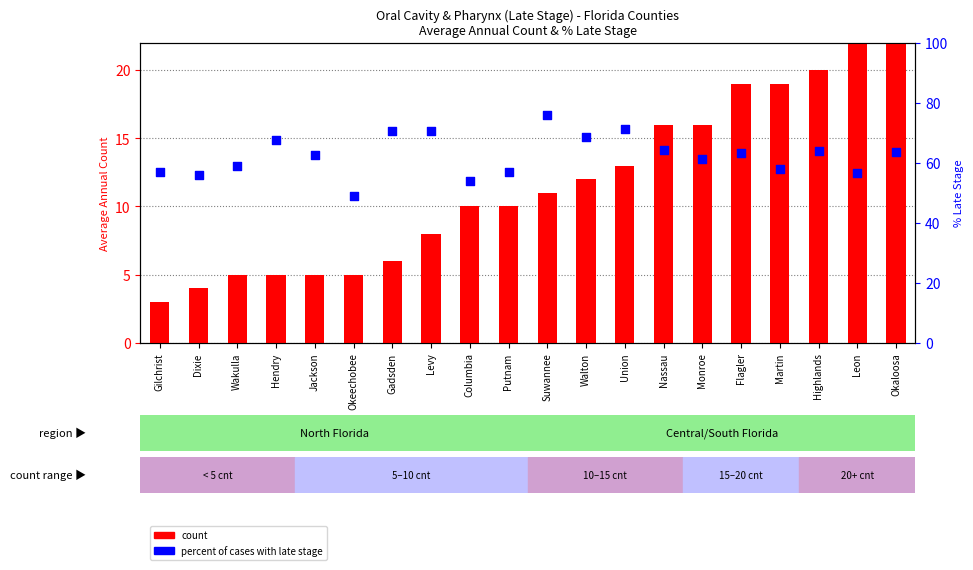

What are all the series names shown in the legend?

count, percent of cases with late stage